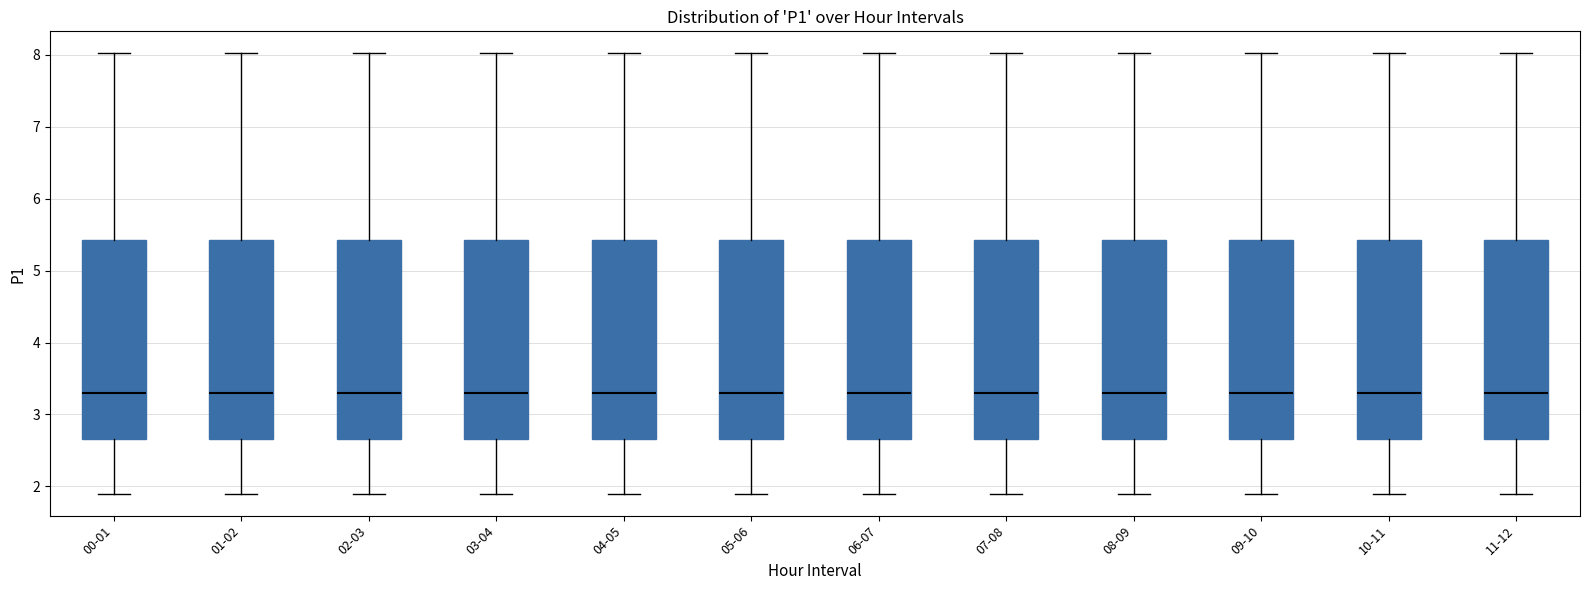

Reading left to right, transcribe this box plot: for each box, give where its median line is, the range the box spans, and where its two whiskers end, as read against the y-axis. The values are not printed on the chart, so give them approximately, as read against the axis.

00-01: median 3.3, box 2.7 to 5.4, whiskers 1.9 to 8.0
01-02: median 3.3, box 2.7 to 5.4, whiskers 1.9 to 8.0
02-03: median 3.3, box 2.7 to 5.4, whiskers 1.9 to 8.0
03-04: median 3.3, box 2.7 to 5.4, whiskers 1.9 to 8.0
04-05: median 3.3, box 2.7 to 5.4, whiskers 1.9 to 8.0
05-06: median 3.3, box 2.7 to 5.4, whiskers 1.9 to 8.0
06-07: median 3.3, box 2.7 to 5.4, whiskers 1.9 to 8.0
07-08: median 3.3, box 2.7 to 5.4, whiskers 1.9 to 8.0
08-09: median 3.3, box 2.7 to 5.4, whiskers 1.9 to 8.0
09-10: median 3.3, box 2.7 to 5.4, whiskers 1.9 to 8.0
10-11: median 3.3, box 2.7 to 5.4, whiskers 1.9 to 8.0
11-12: median 3.3, box 2.7 to 5.4, whiskers 1.9 to 8.0